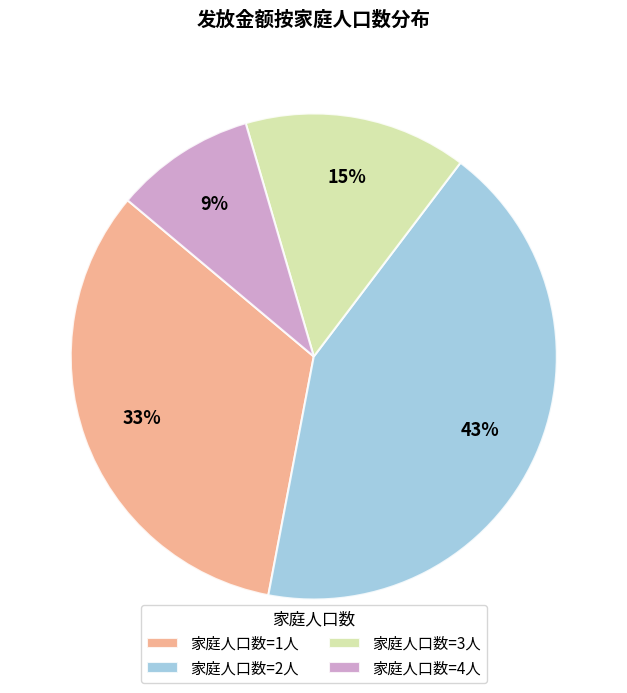

Rank the categories by value from lowest to highest.

家庭人口数=4人, 家庭人口数=3人, 家庭人口数=1人, 家庭人口数=2人